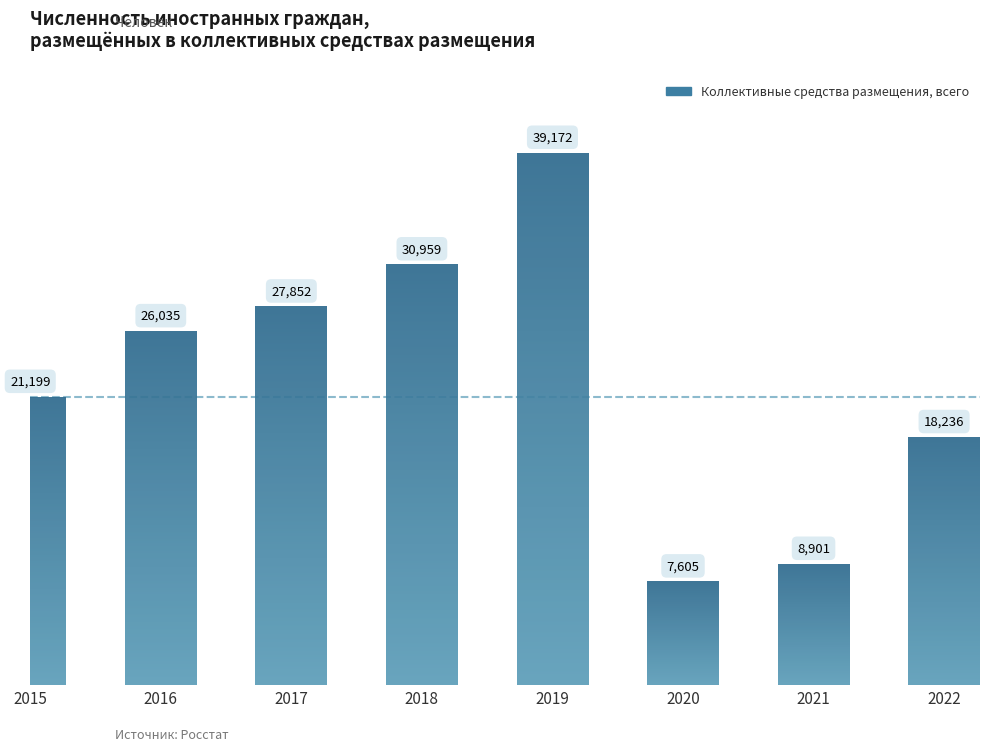

How many values are below 26035?

4